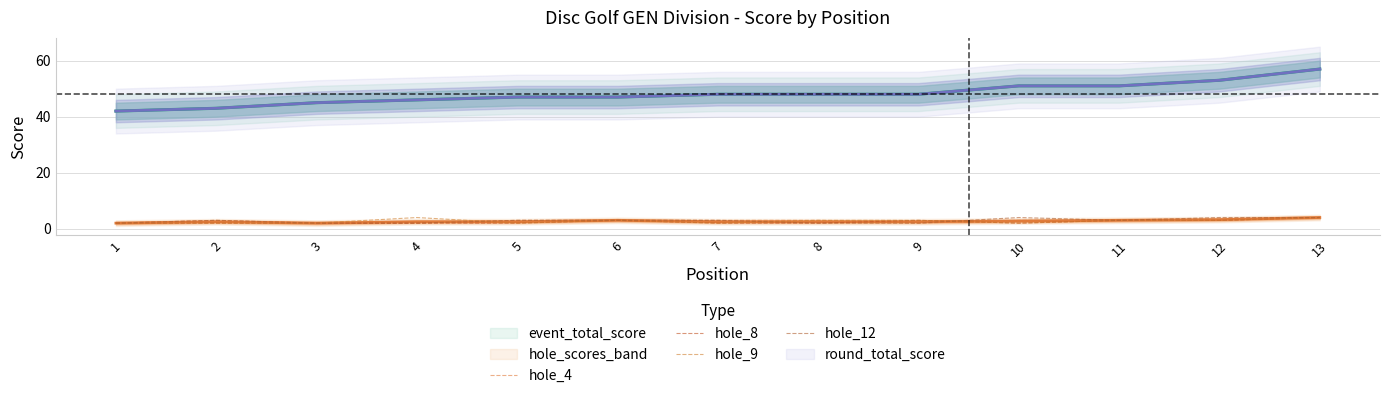

True or false: hole_4 and hole_12 cross at least once.

False